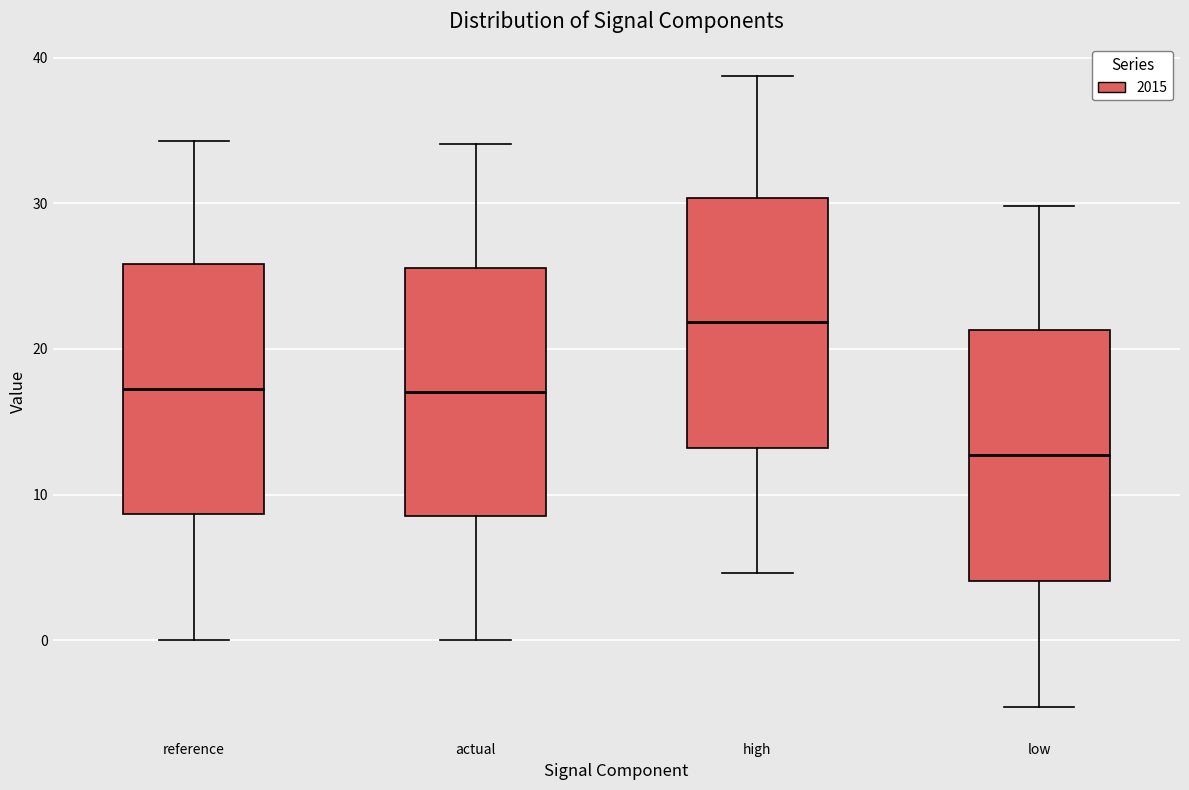

Where does the upper whisker of the box for reference end on the y-axis? The values are not printed on the chart, so give them approximately, as read against the axis.

34